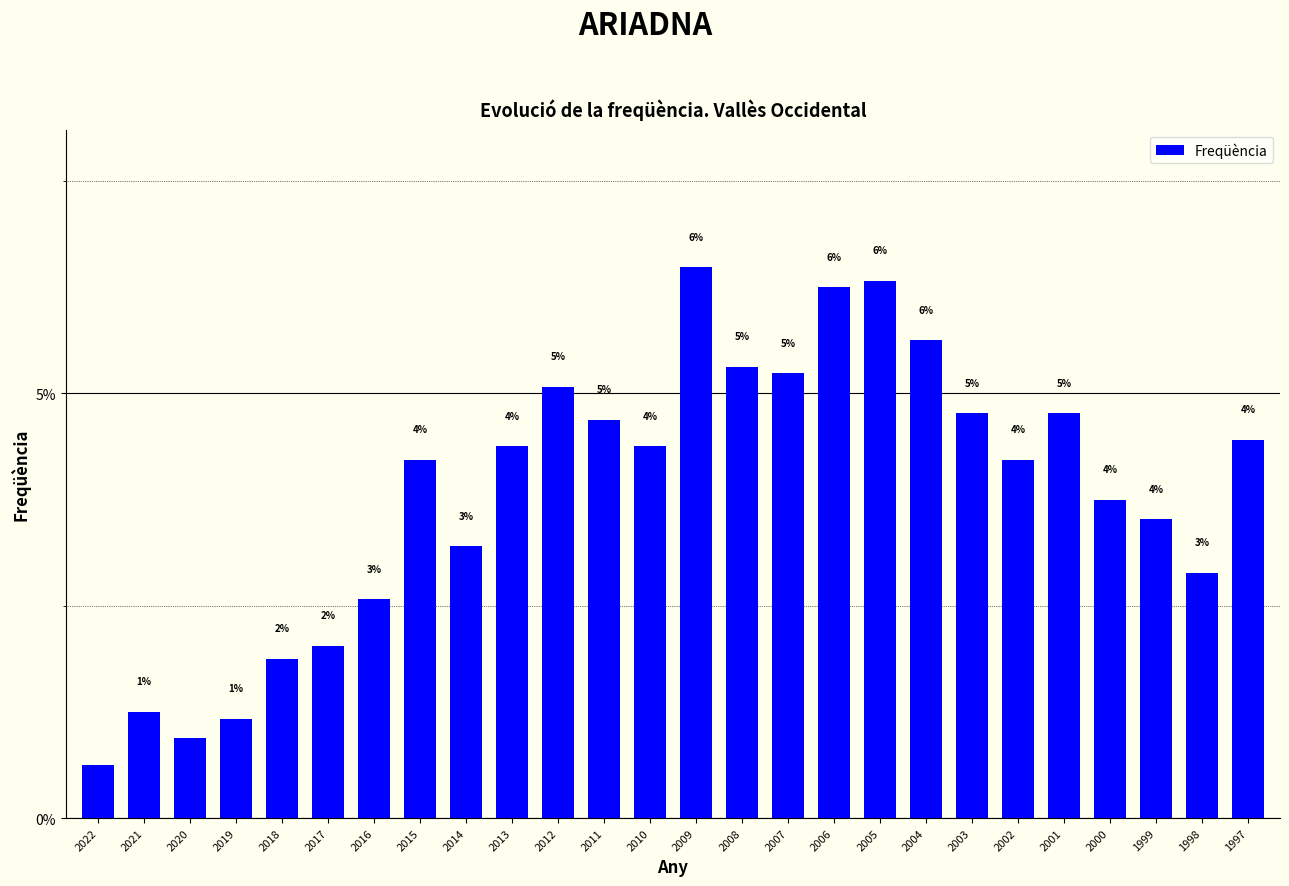

Does the chart contain stacked bars?

No